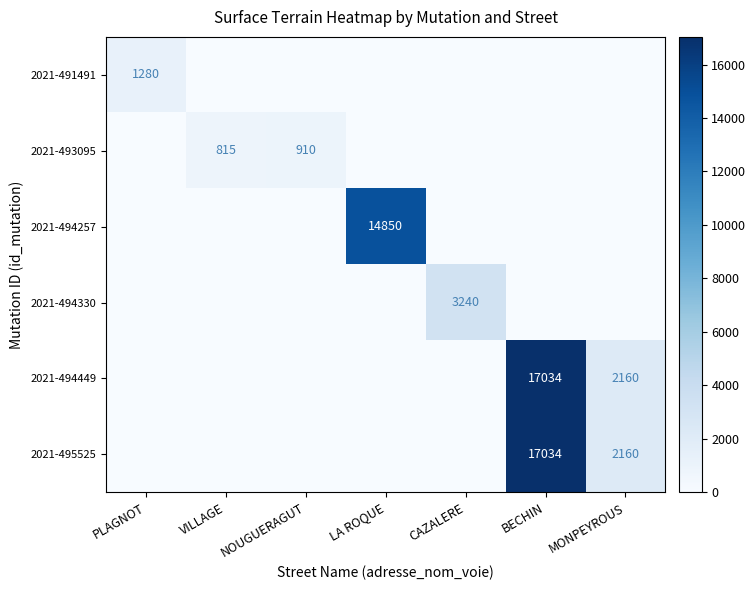

Rank the series at VILLAGE from highest to lowest value.

2021-493095, 2021-491491, 2021-494257, 2021-494330, 2021-494449, 2021-495525